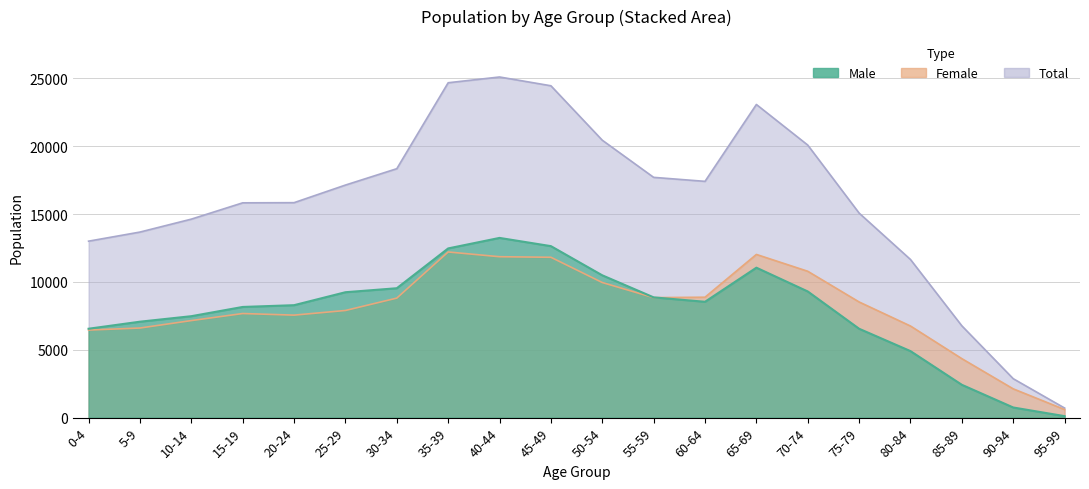

How many times do Female and Male cross each other?

1